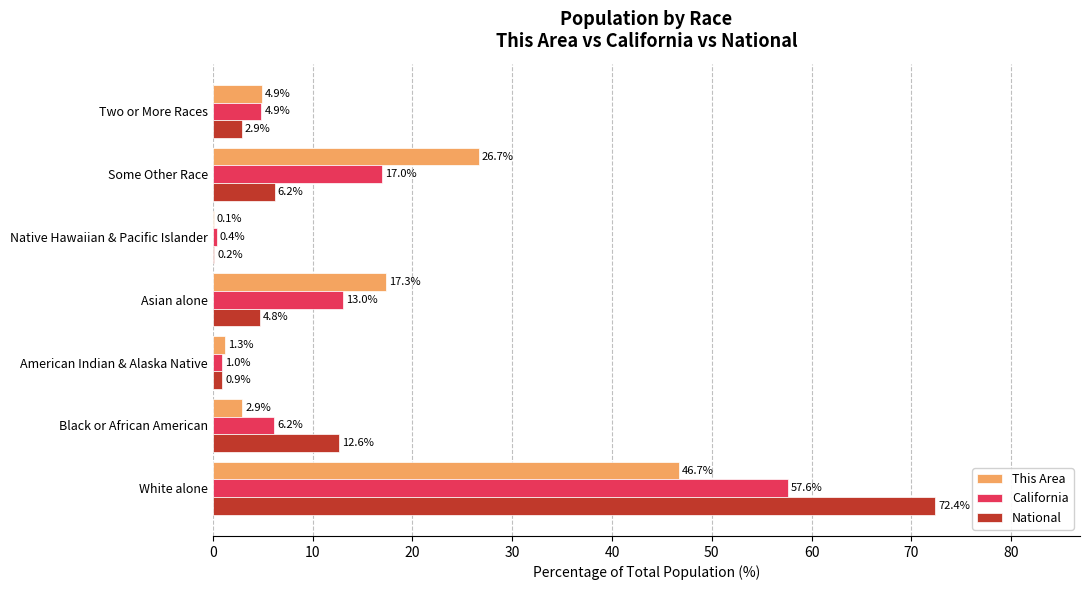

What is the total value across all series at Native Hawaiian & Pacific Islander?

0.7